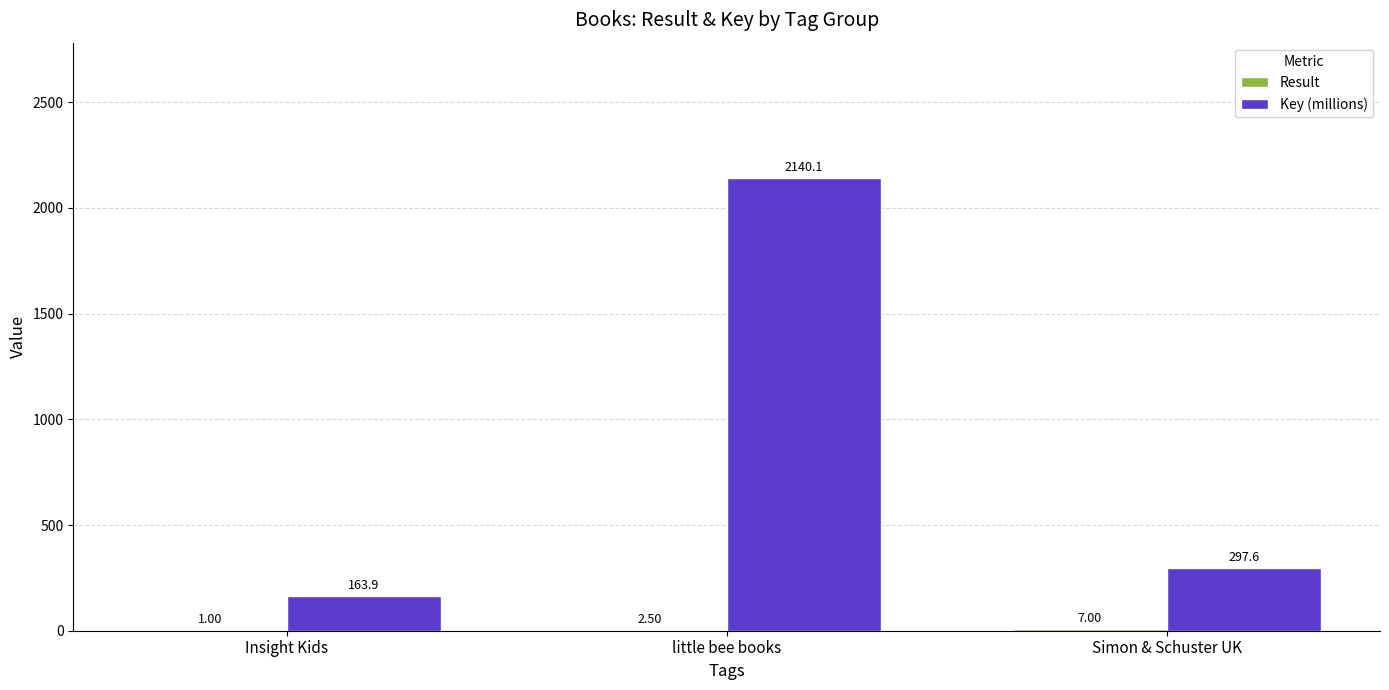

Which series has the widest spread of values?

Key (millions)